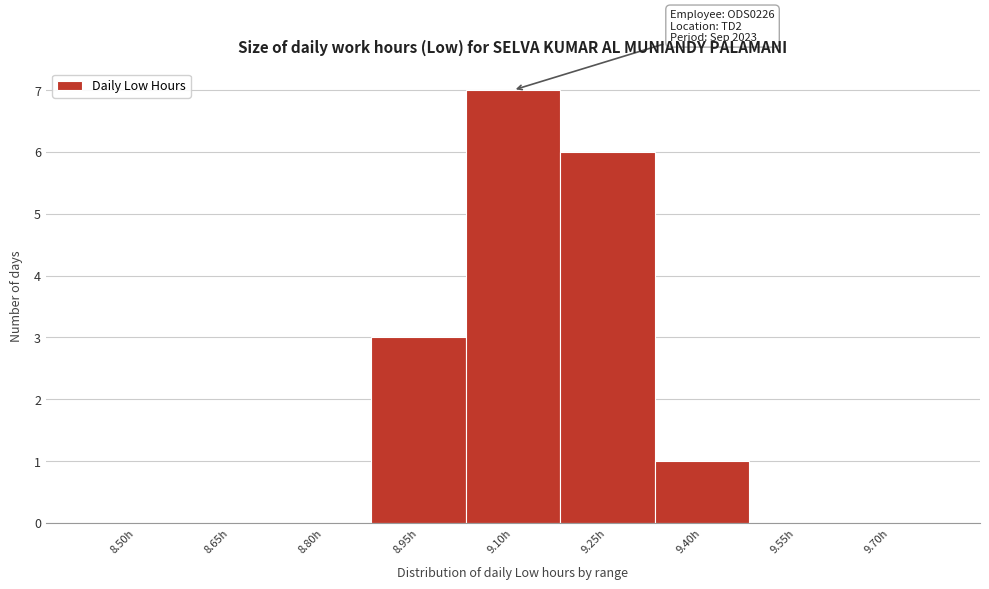

Reading right to left, extract all data points from this chart.

9.70h=0	9.55h=0	9.40h=1	9.25h=6	9.10h=7	8.95h=3	8.80h=0	8.65h=0	8.50h=0